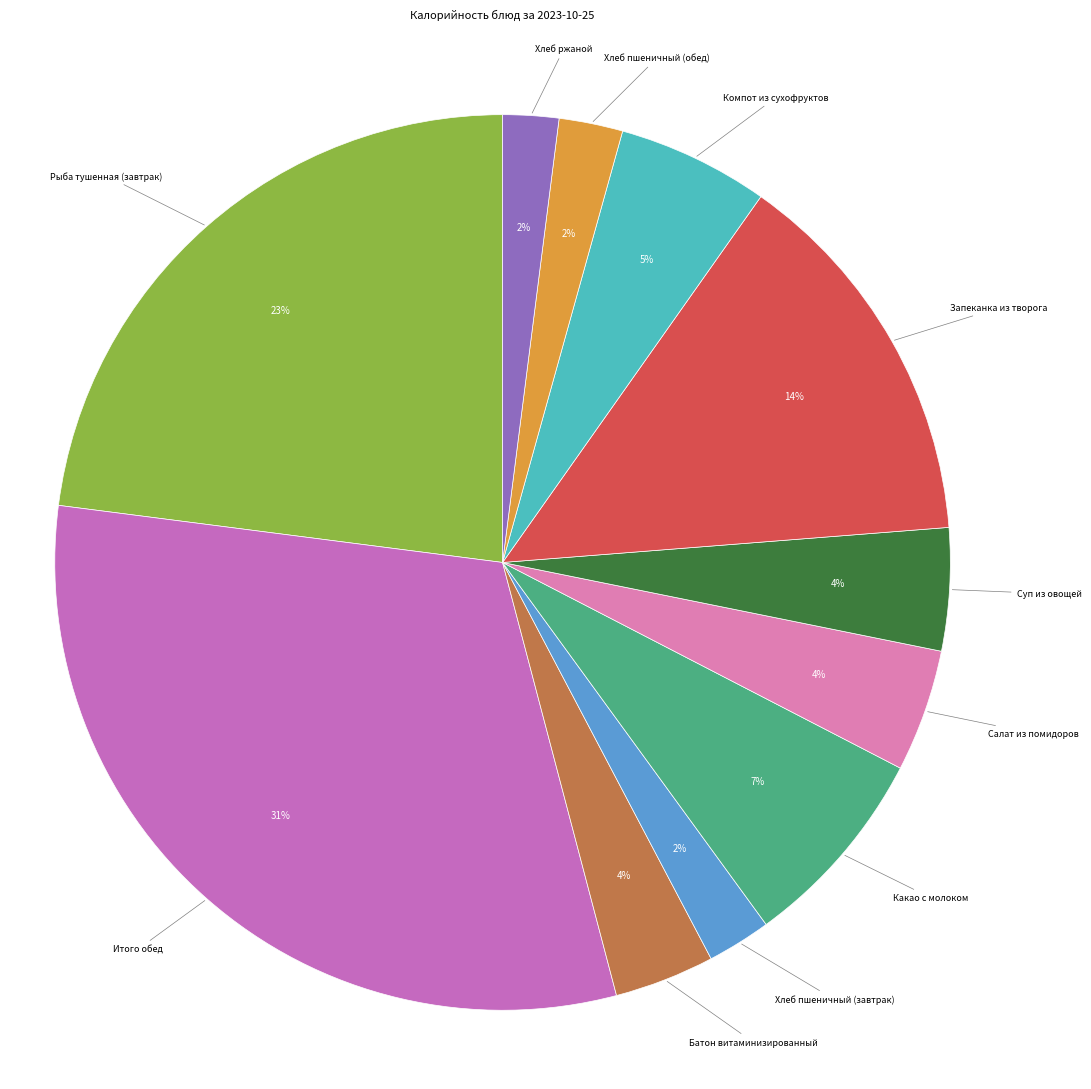

Count the number of slices in the pie.

11